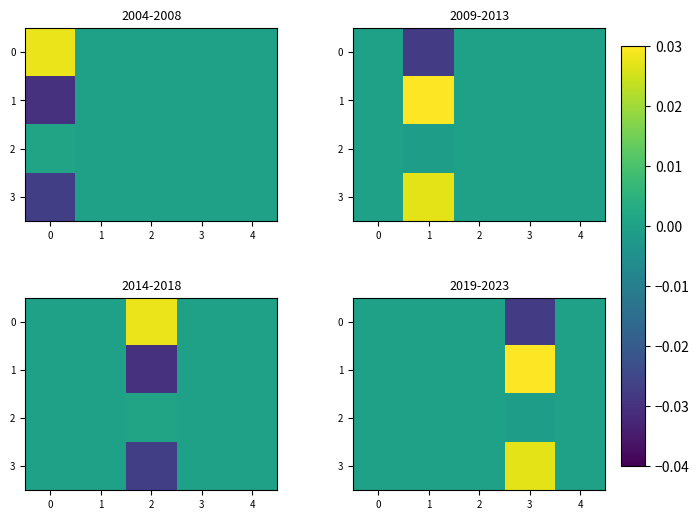

How many distinct data groups are displayed?

4